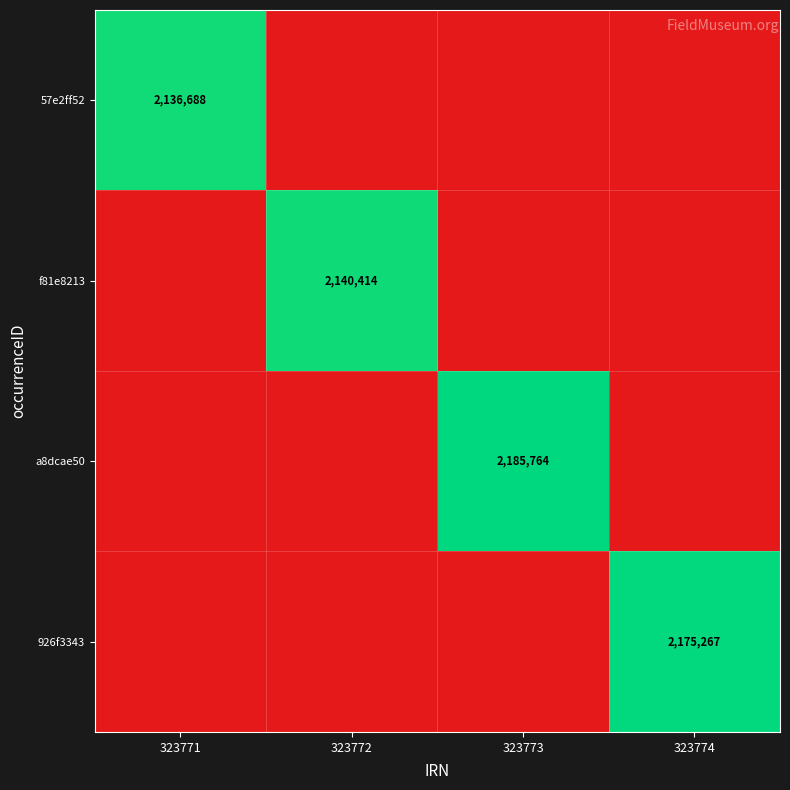

True or false: a8dcae50 has a value of 946209 at 323773.

False